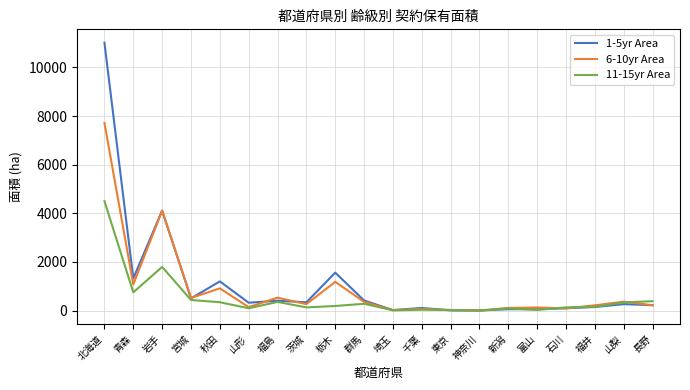

What is the average value of the 6-10yr Area series?

902.3